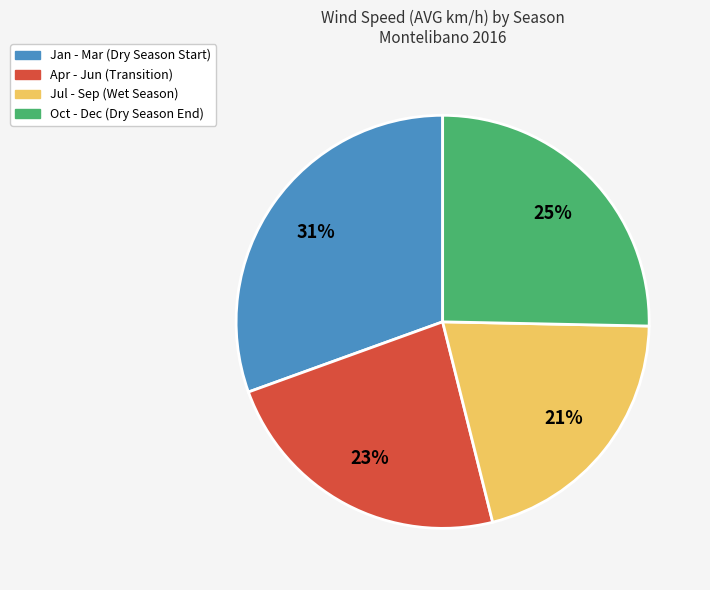

What is the smallest slice in the pie chart?

Jul - Sep (Wet Season)